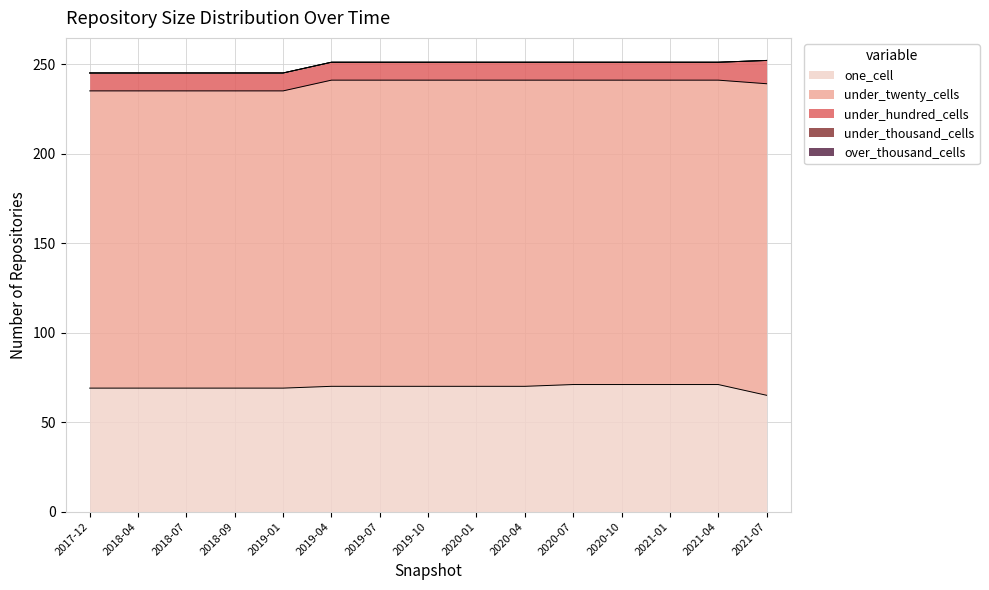

What is the label of the 13th point from the right?

2018-07-11